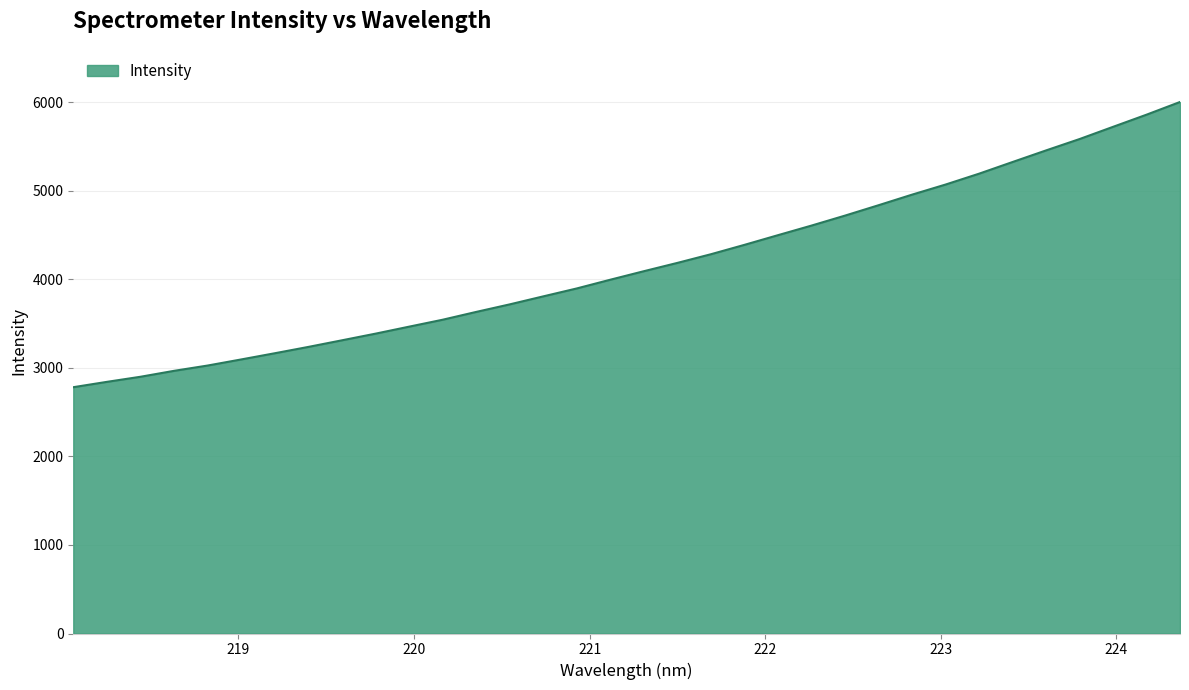

What is the greatest value displayed?

6003.6